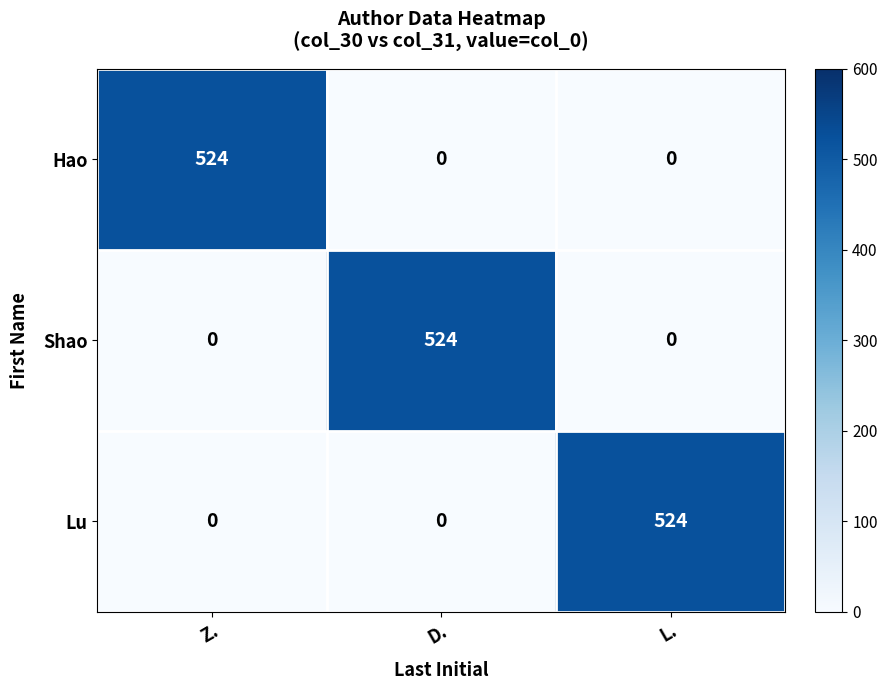

Count the Shao values in the range 0 to 524.

3